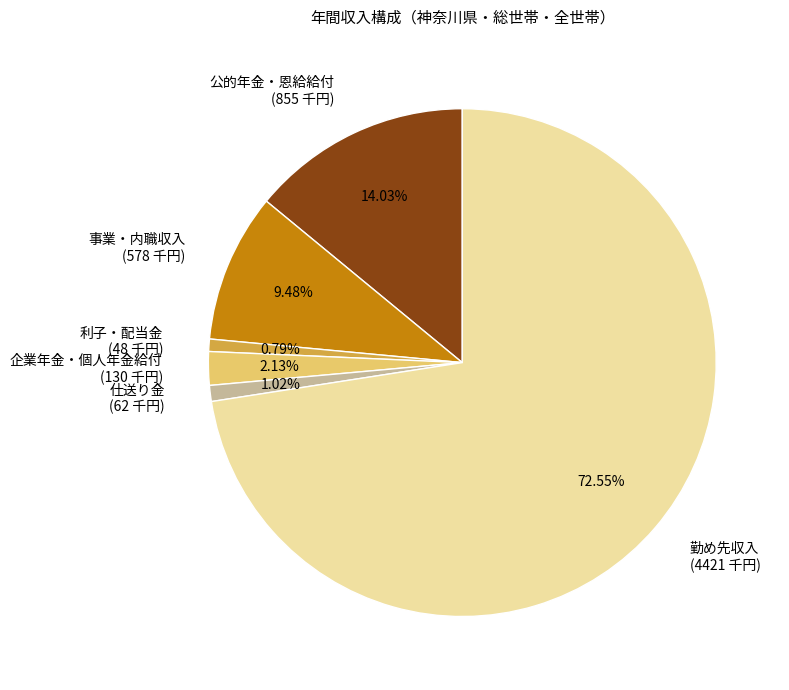

Is it true that 勤め先収入 is 58% of the pie?

False